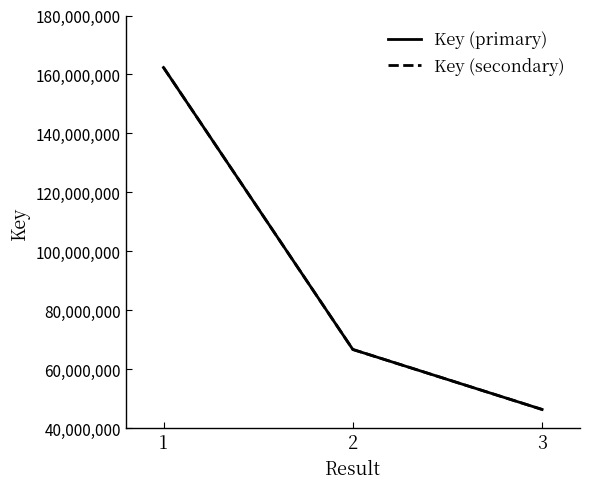

Does the chart have visible grid lines?

No